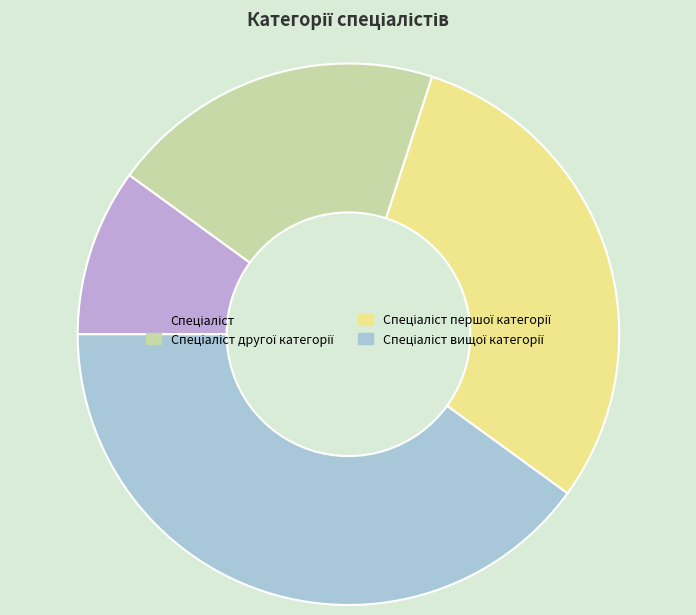

Which slice is the largest?

Спеціаліст вищої категорії